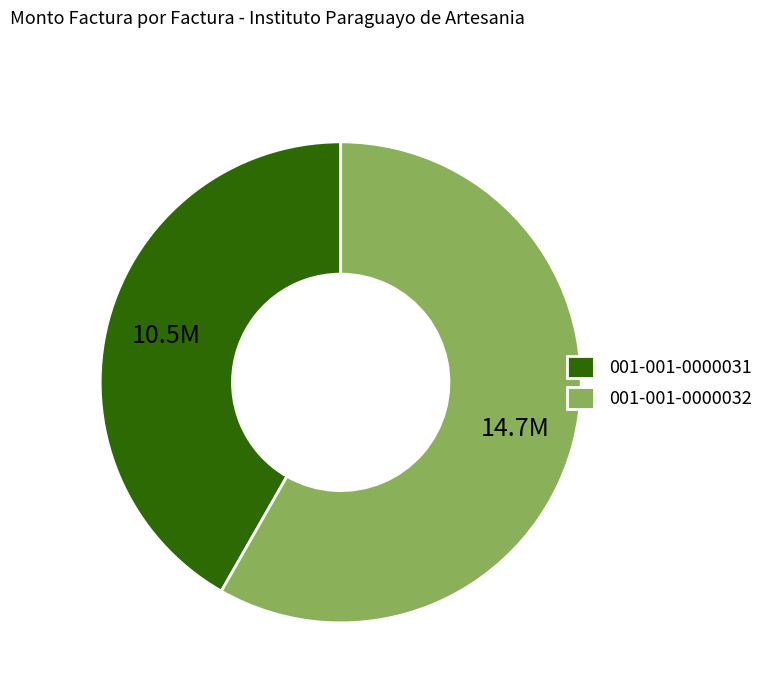

The 001-001-0000031 slice represents 42% of the pie. True or false?

True